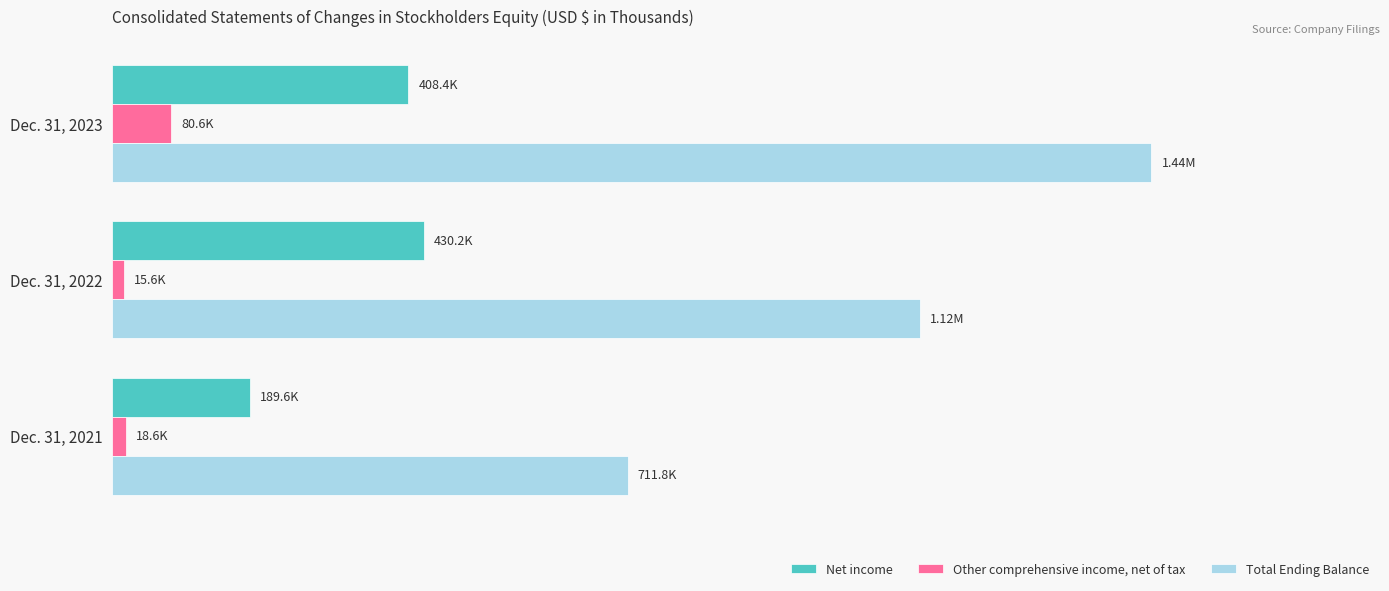

How many categories are shown in the chart?

3